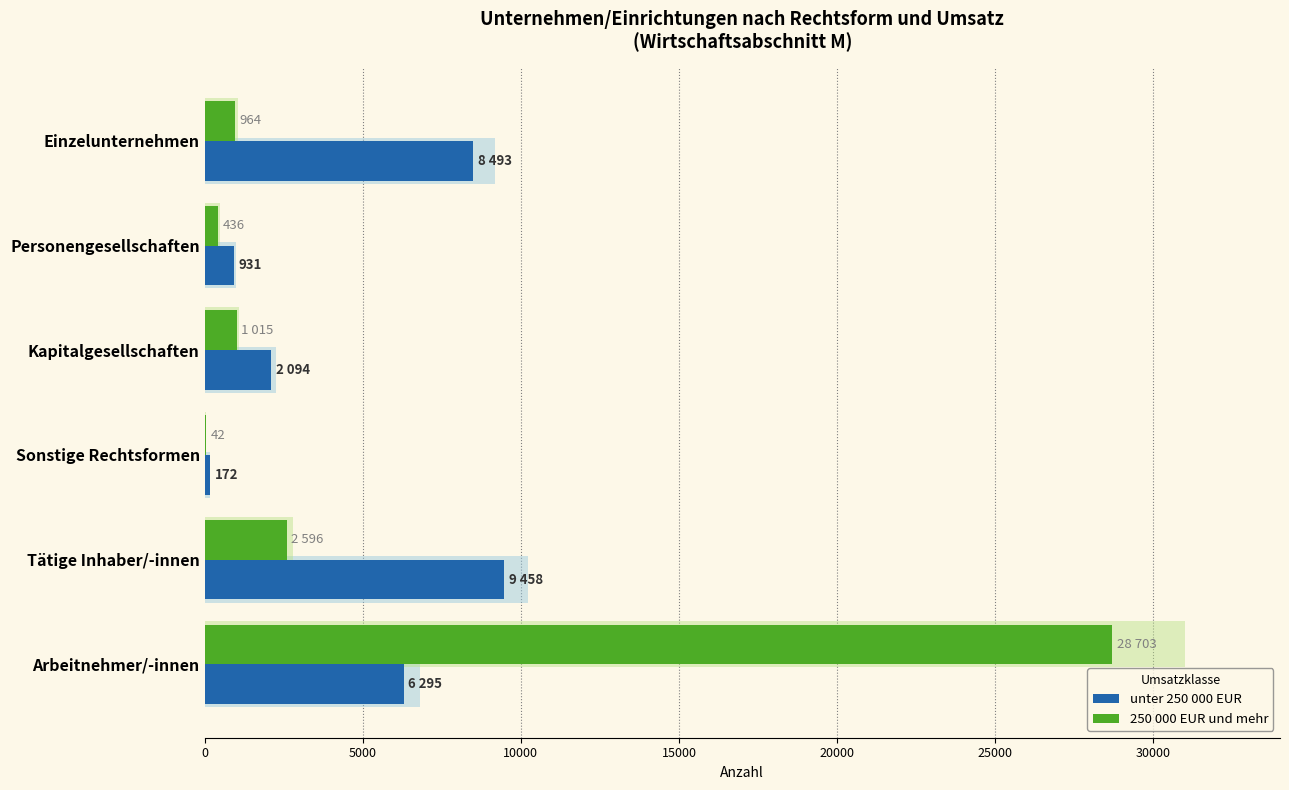

Is it true that 250 000 EUR und mehr equals 713 at 5000?

False